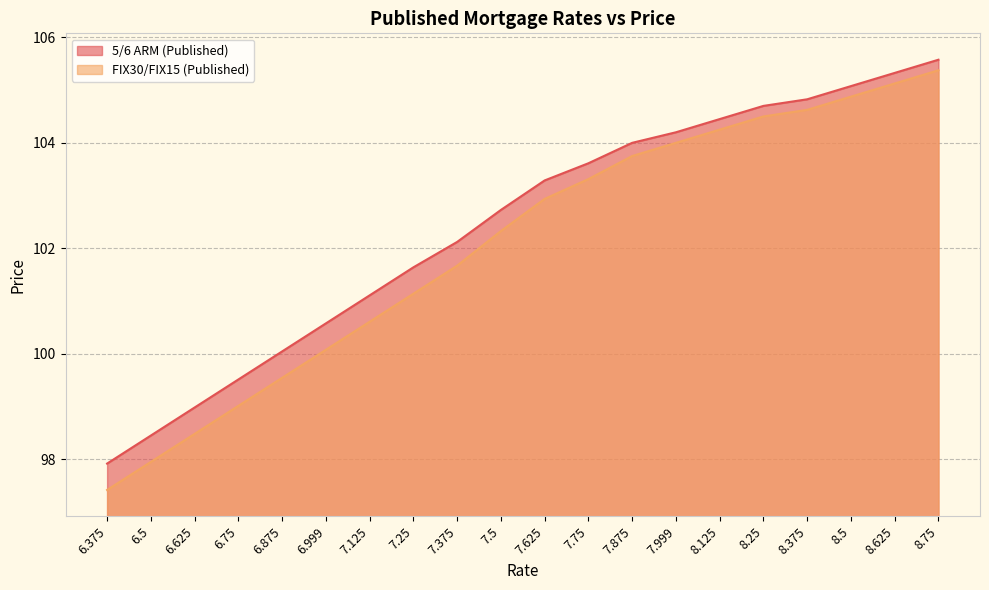

List the series in order of their overall mean, lowest first.

FIX30/FIX15 (Published), 5/6 ARM (Published)